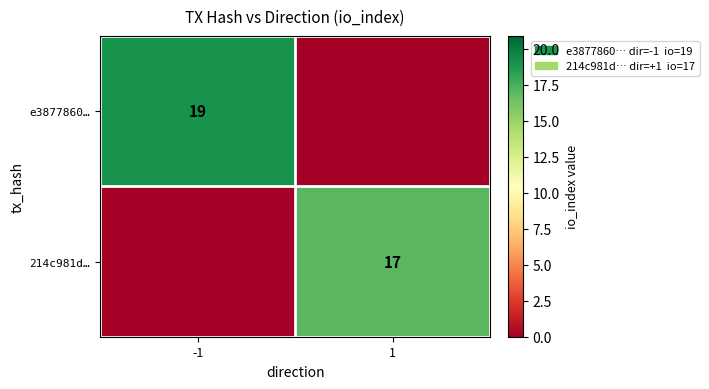

At how many categories does at least one series exceed 15?

2